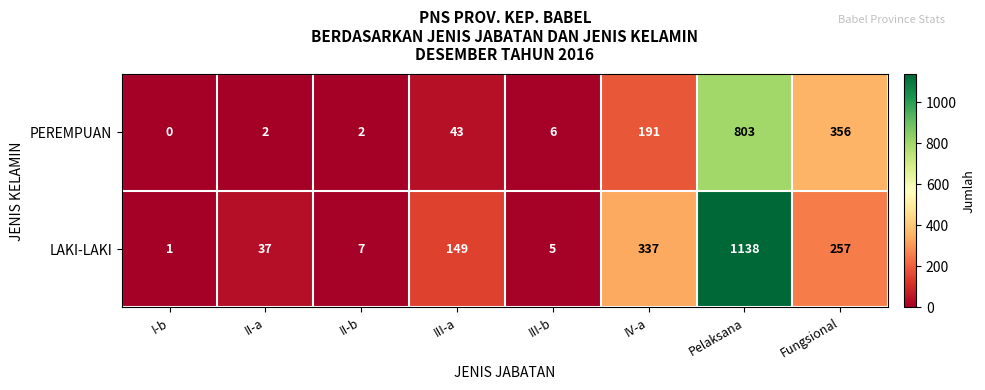

What is the spread (max minus min) of values at I-b?

1